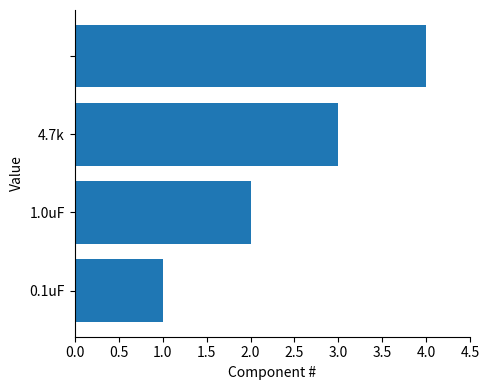

What is the difference between the maximum and minimum values?

3